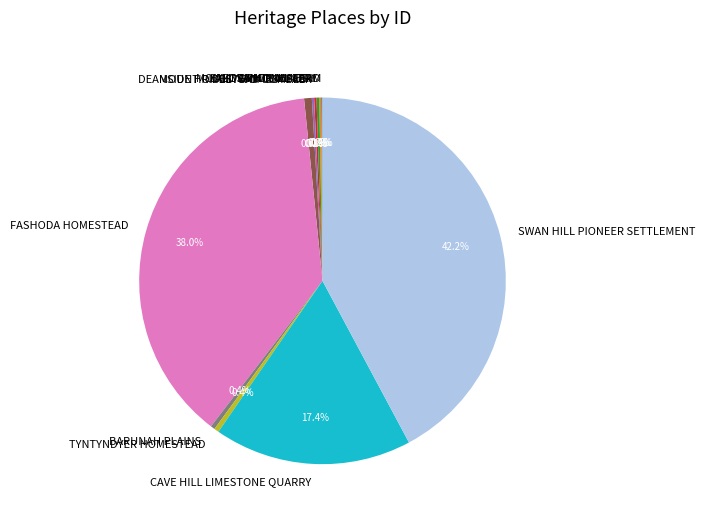

Is there any slice that represents more than half of the pie?

No